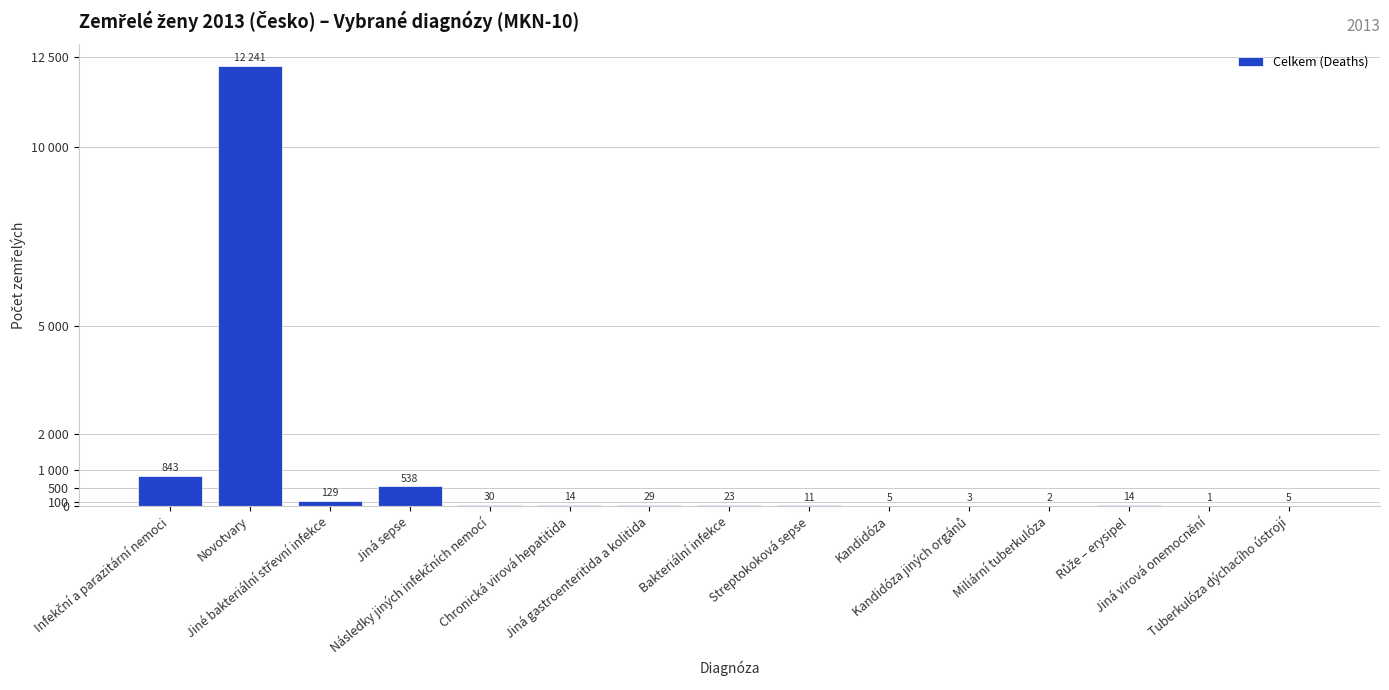

Reading right to left, extract all data points from this chart.

5	1	14	2	3	5	11	23	29	14	30	538	129	12241	843